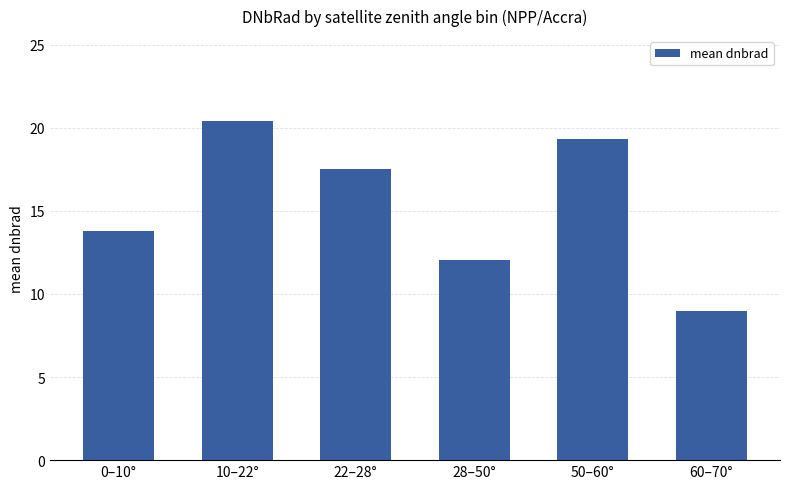

What is the sum of the values at 10–22° and 50–60°?

39.7